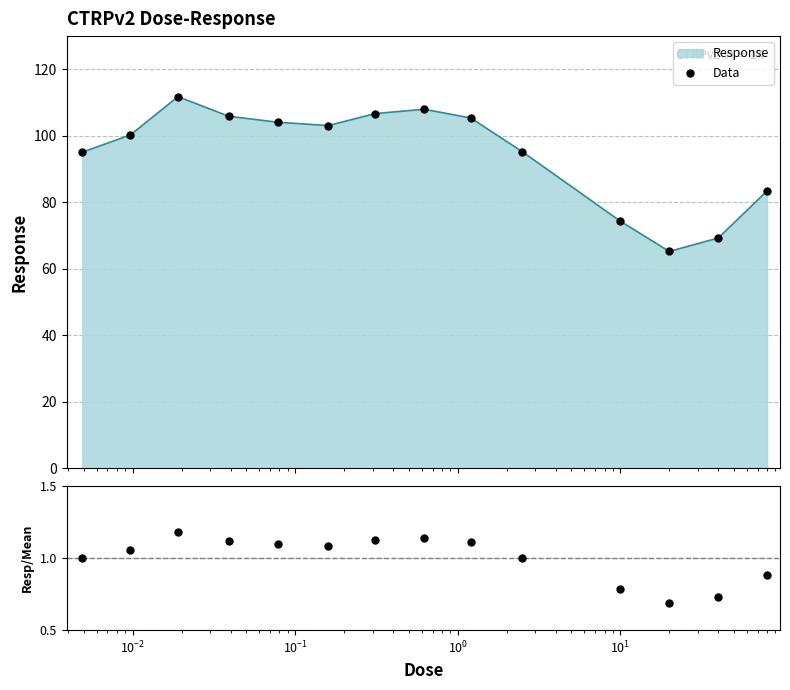

Which series has the largest total across all categories?

Data